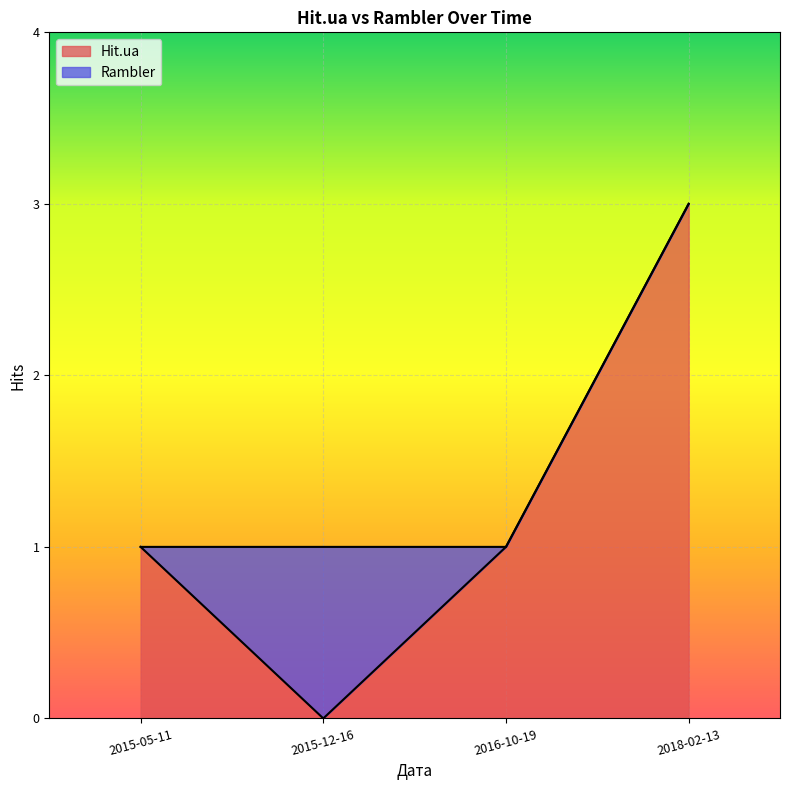

Reading left to right, what are all the values shown in this chart?

1	0	1	3